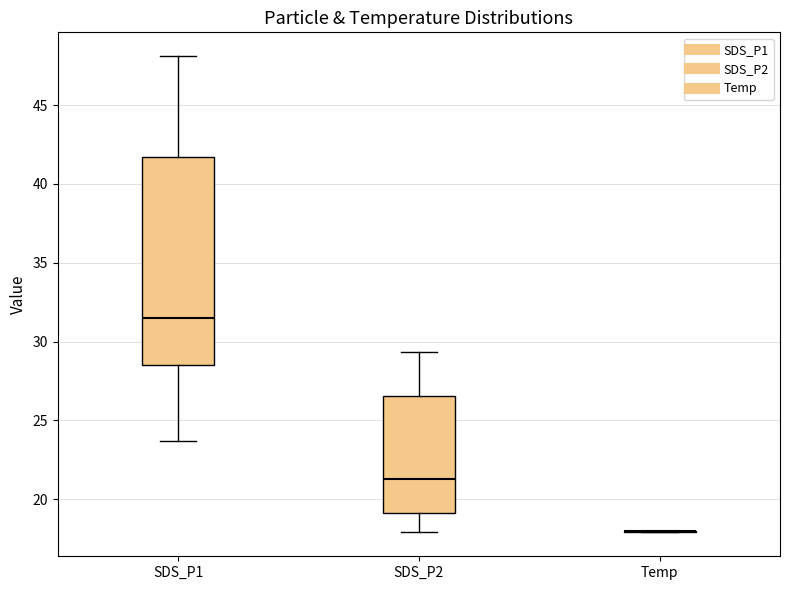

Reading left to right, read every box against the y-axis: the position of its median line, the range the box covers, and the ends of its whiskers. The values are not printed on the chart, so give them approximately, as read against the axis.

SDS_P1: median 31.5, box 28.5 to 41.5, whiskers 23.5 to 48.0
SDS_P2: median 21.5, box 19.0 to 26.5, whiskers 18.0 to 29.5
Temp: box collapsed to a line at 18.0, whiskers 18.0 to 18.0